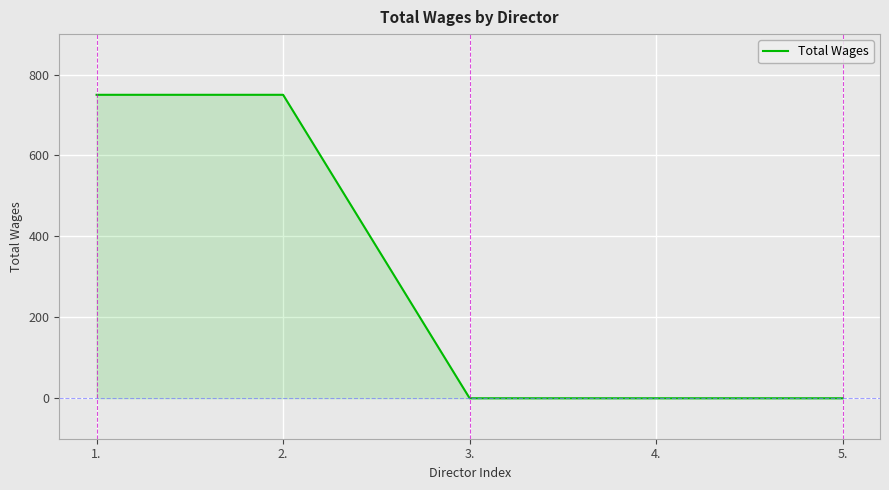

What is the greatest value displayed?

750